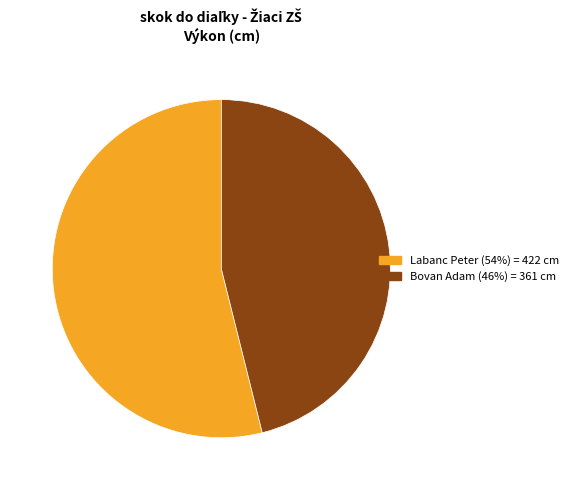

Is it true that Labanc Peter is 39% of the pie?

False